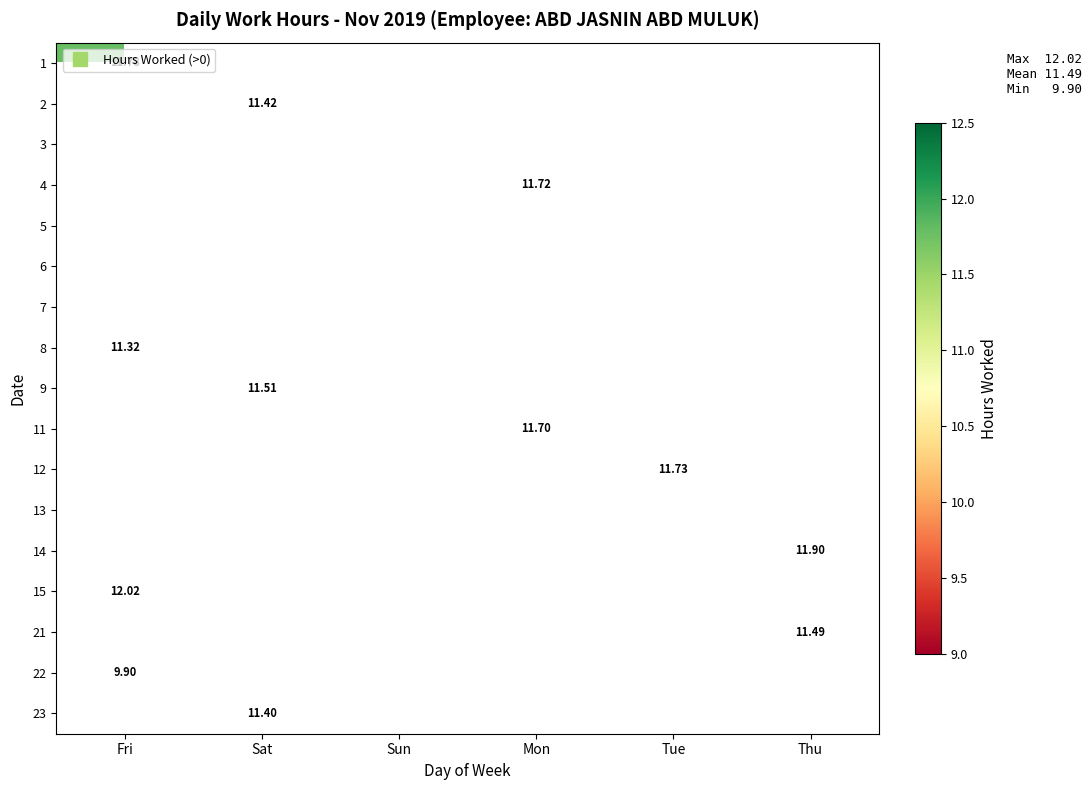

At which label does 12 reach its peak?

Fri